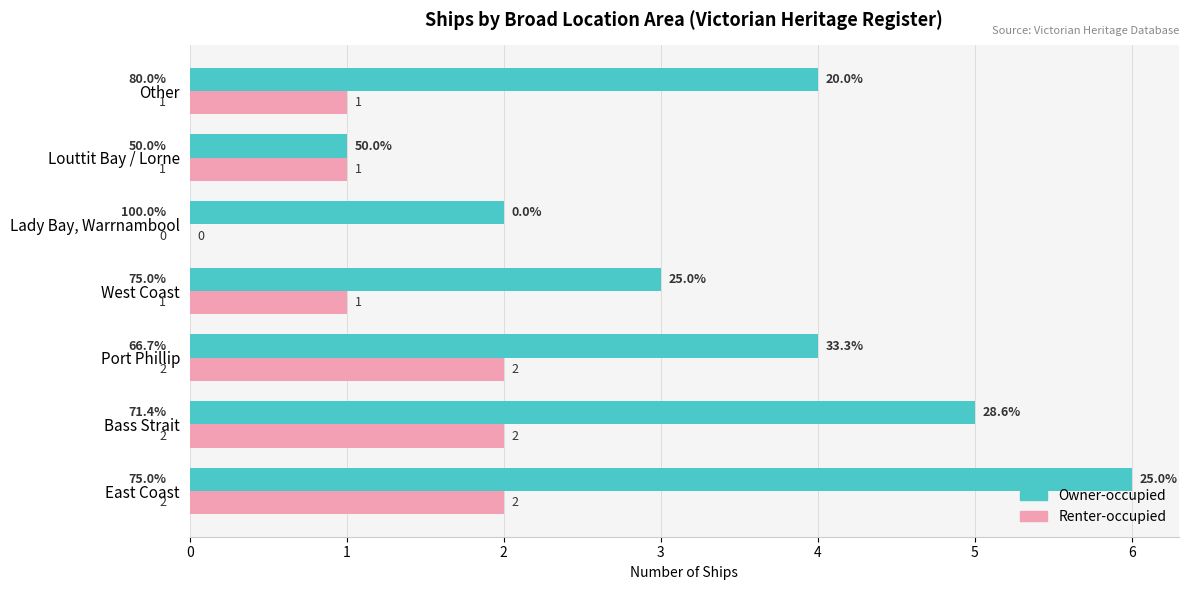

The value of Owner-occupied at Port Phillip is 4. True or false?

True